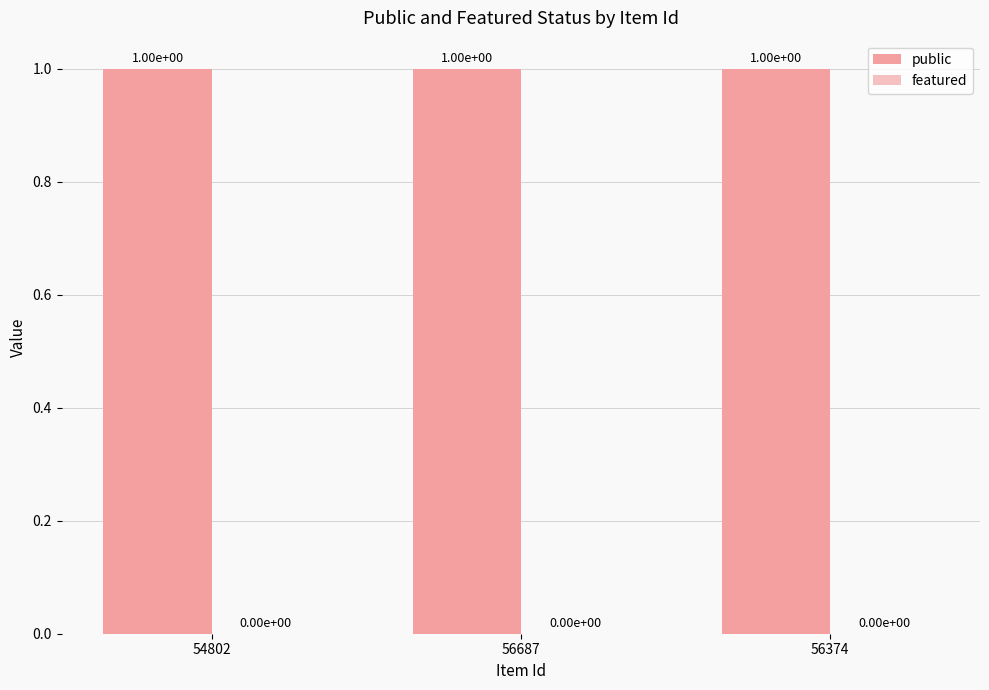

Rank the series at 54802 from highest to lowest value.

public, featured